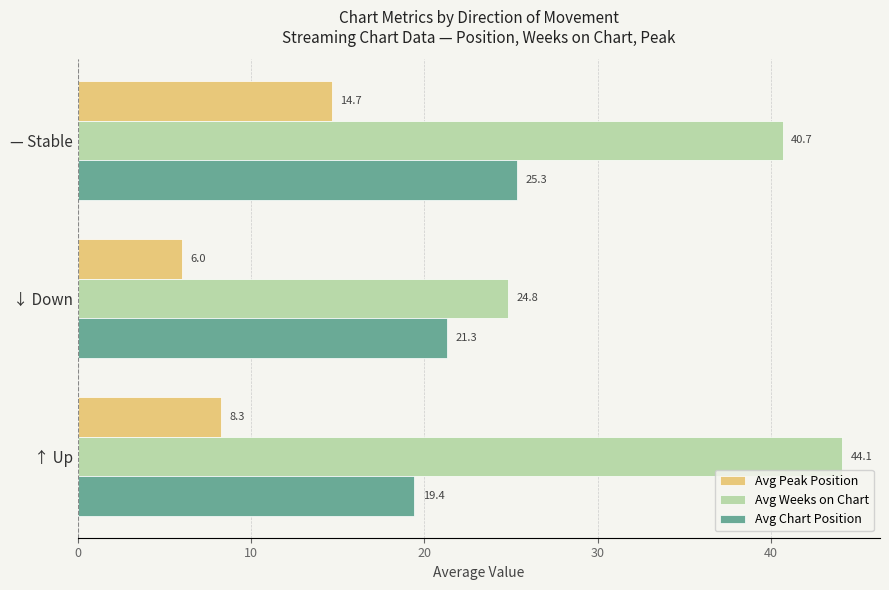

What is the difference between the highest and lowest values at ↓ Down?

18.8